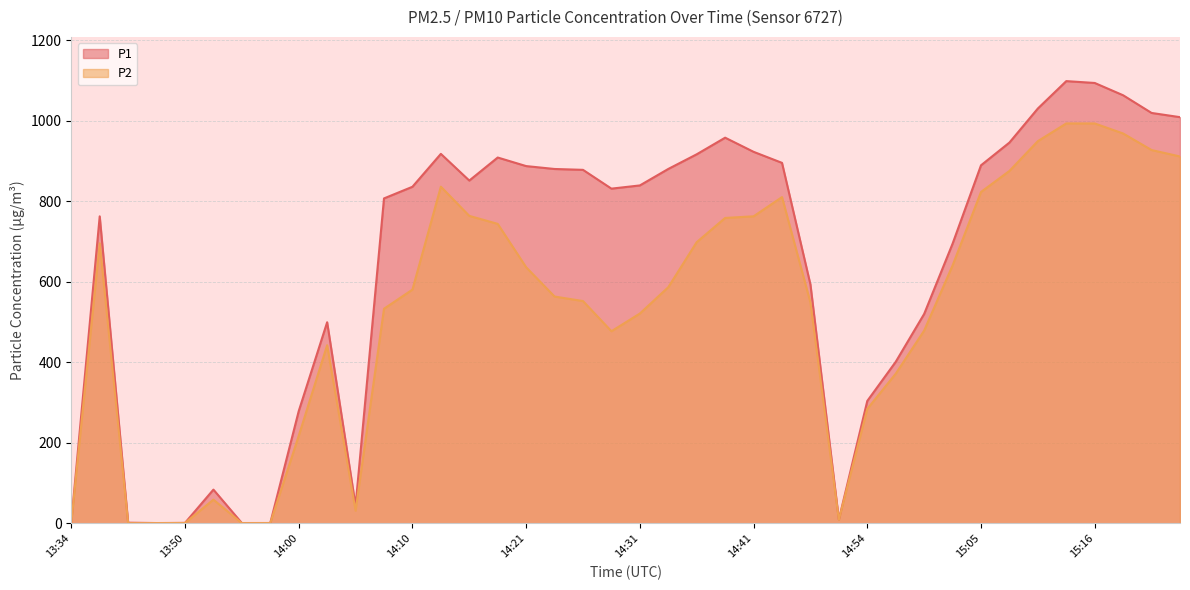

Rank the series at 14:08 from highest to lowest value.

P1, P2